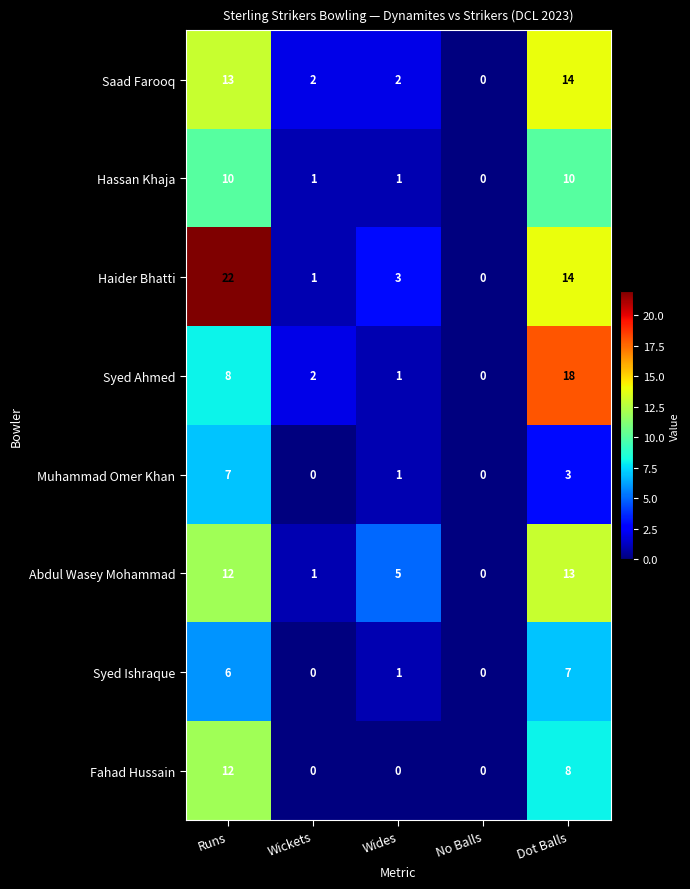

At which label is Syed Ahmed closest to 9?

Runs